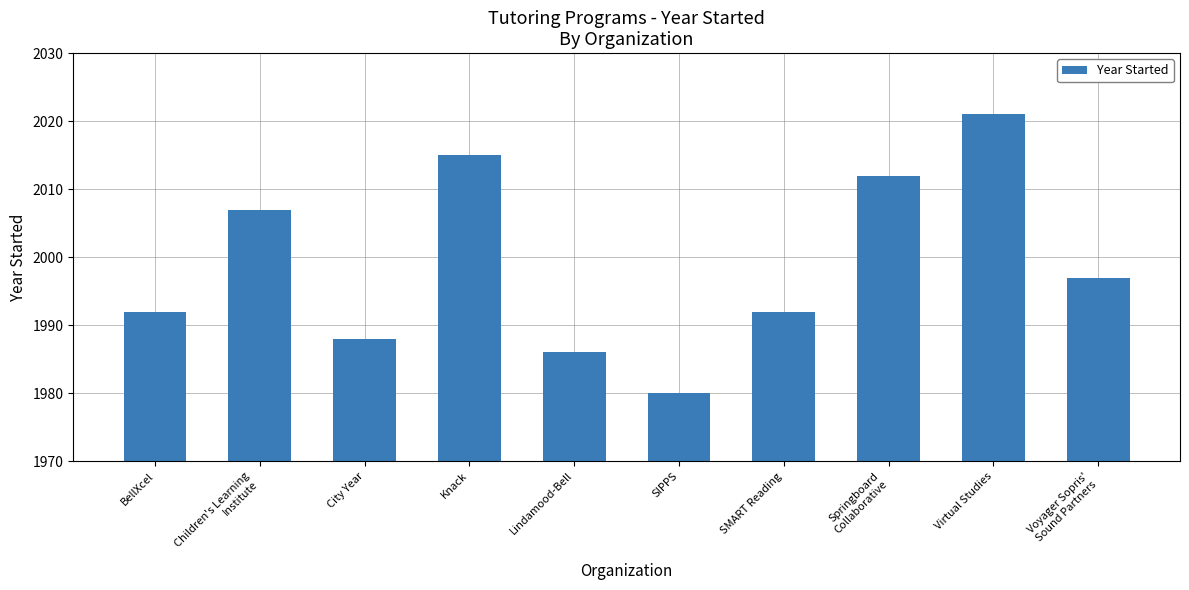

What is the sum of the values at BellXcel and Lindamood-Bell?

3978